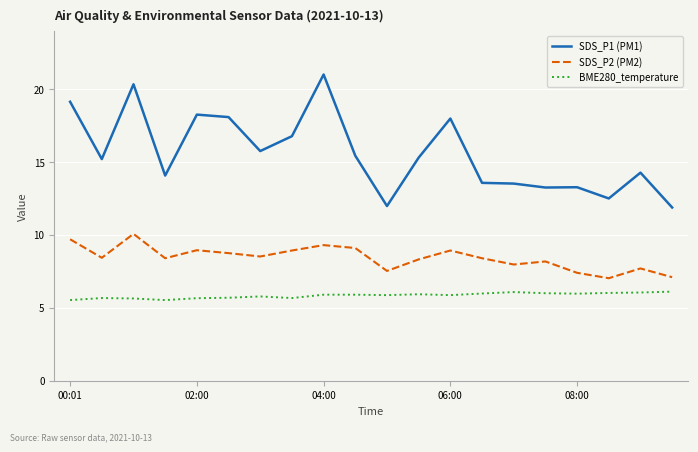

Rank the series by their average value, from highest to lowest.

SDS_P1 (PM1), SDS_P2 (PM2), BME280_temperature